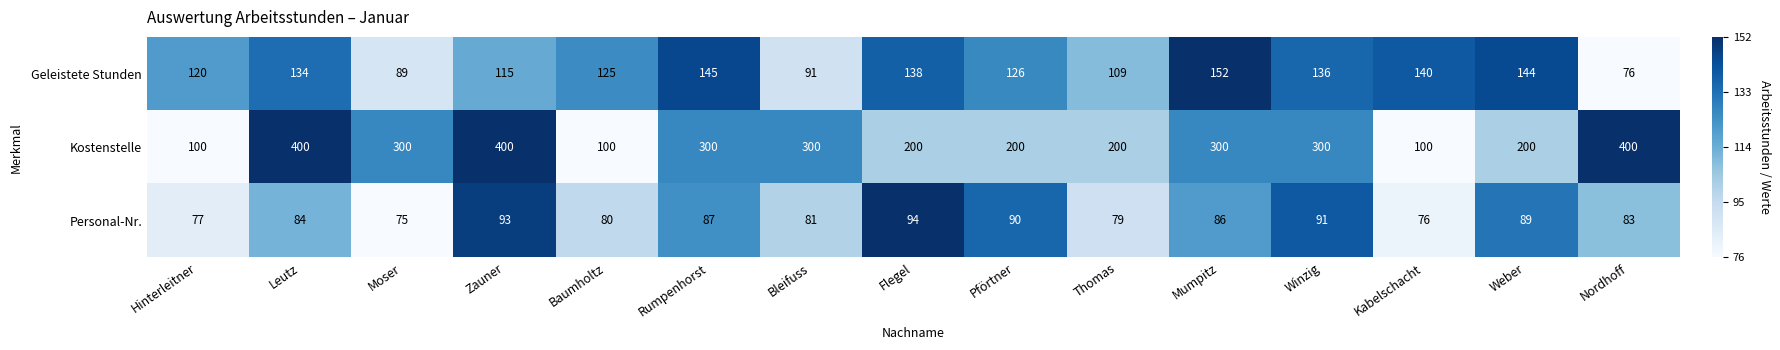

Which series has the largest total across all categories?

Kostenstelle